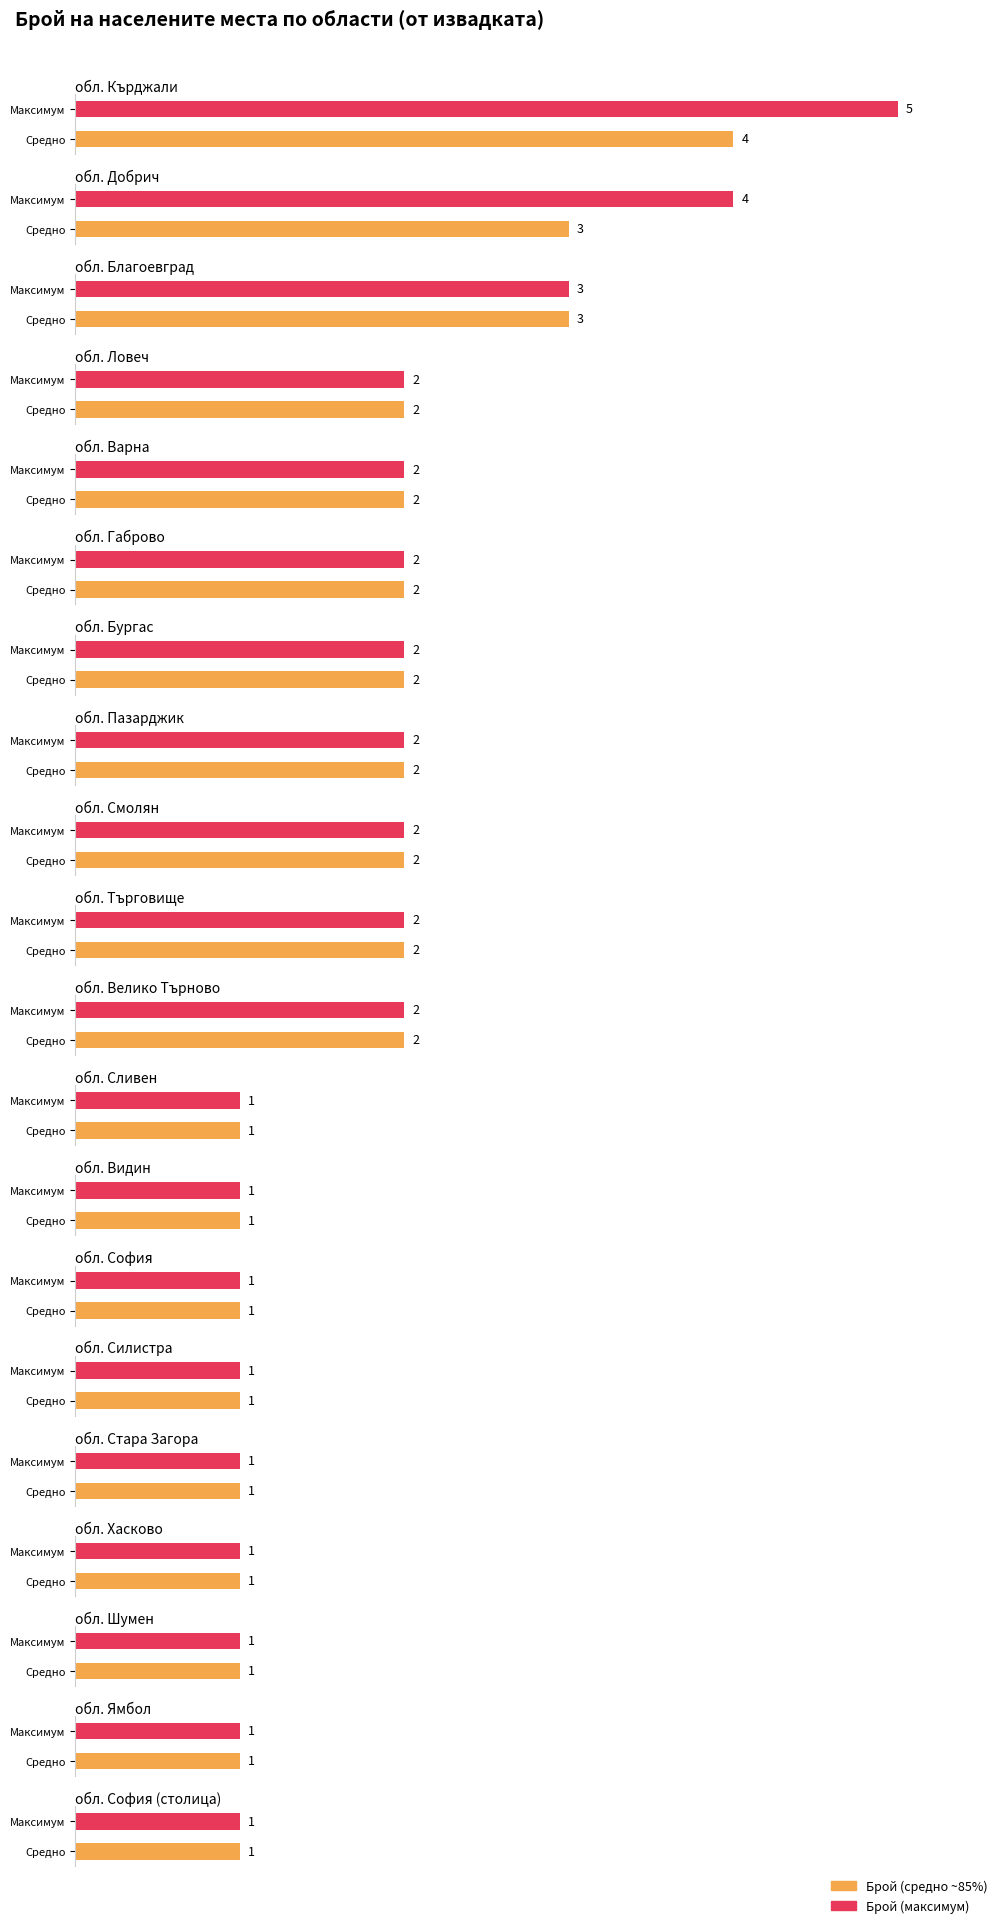

True or false: the data shows 115 at обл. Ловеч.

False